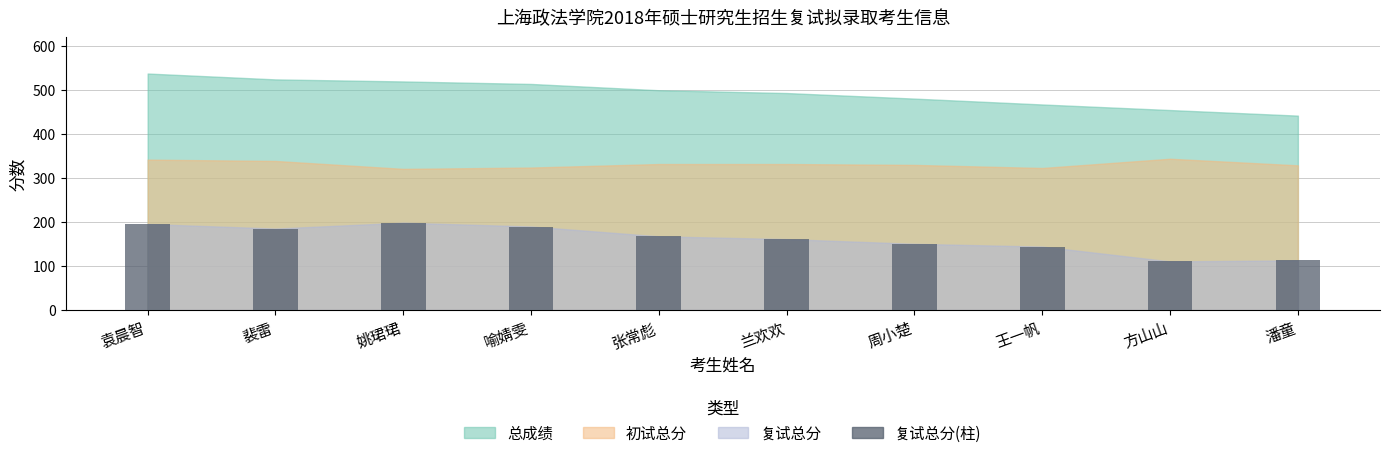

The value at 张常彪 is 250.4. True or false?

False